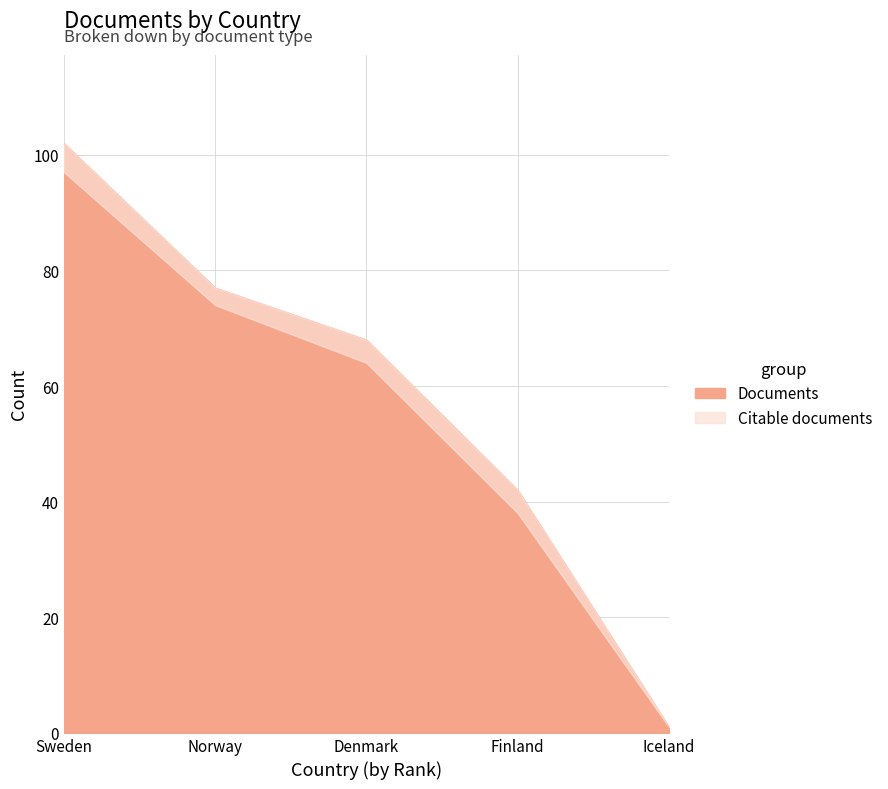

Which series has the widest spread of values?

Documents